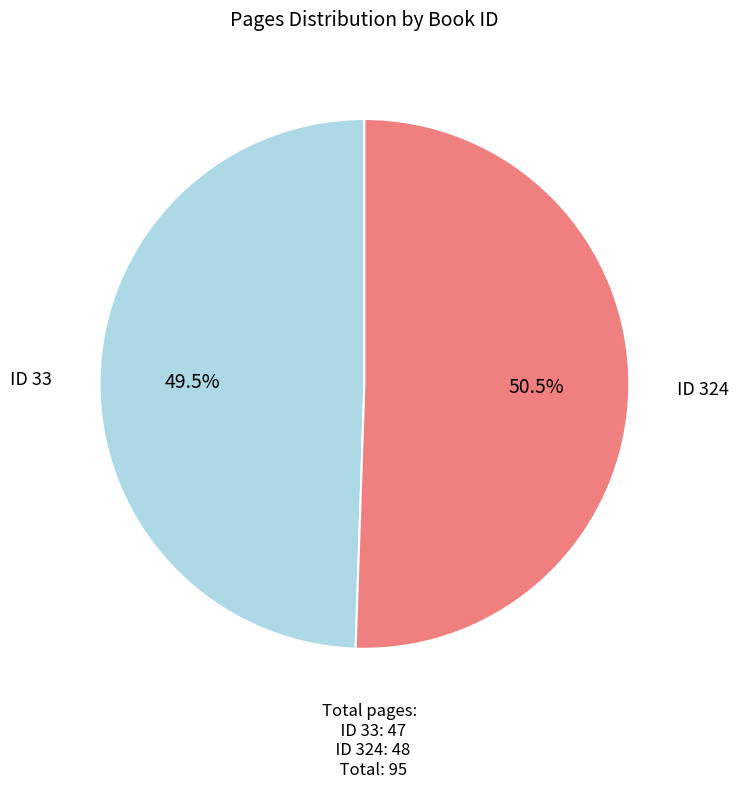

What is the largest slice in the pie chart?

ID 324